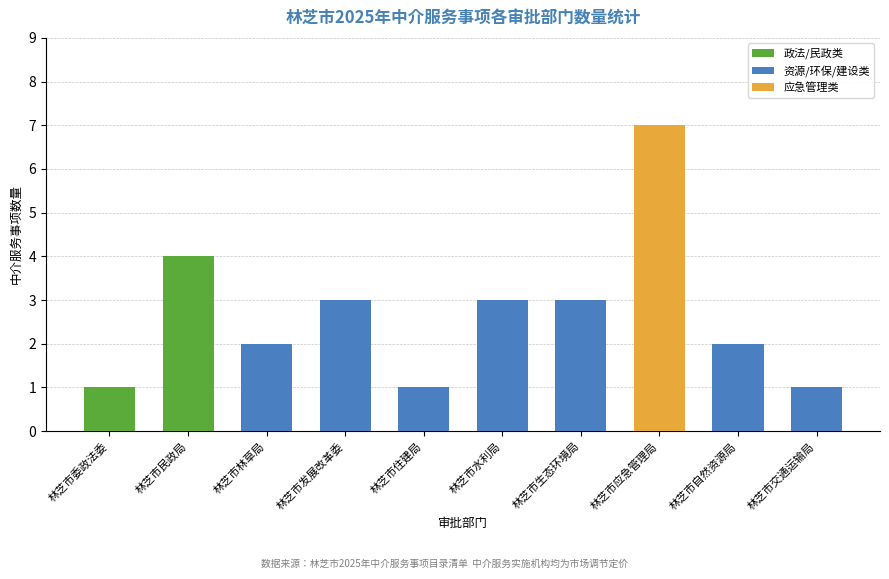

True or false: 政法/民政类 has a value of 0 at 林芝市生态环境局.

True